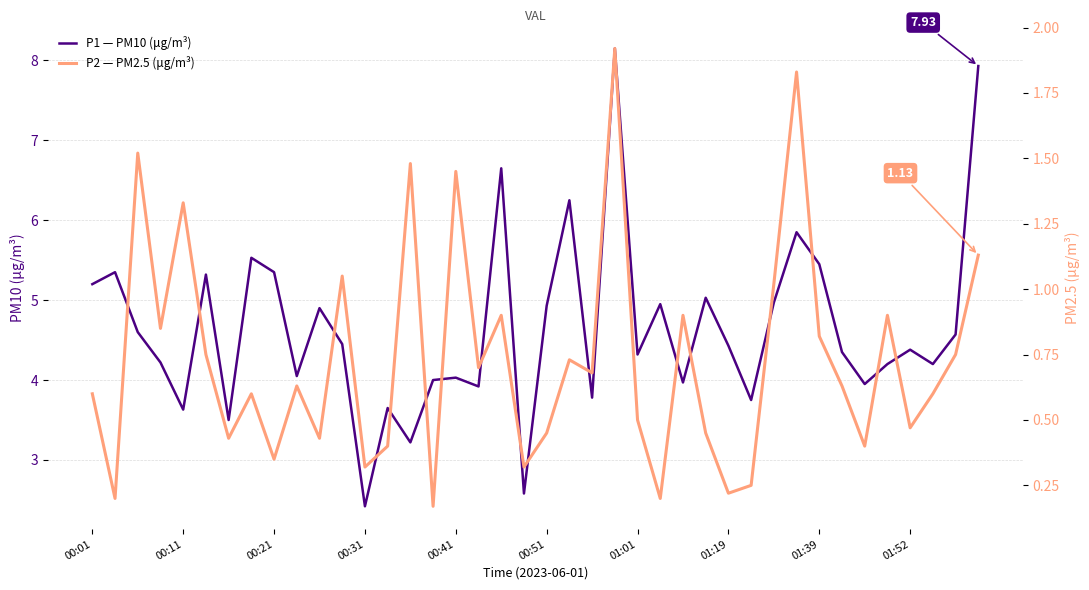

Which category has the highest value across all series?

23